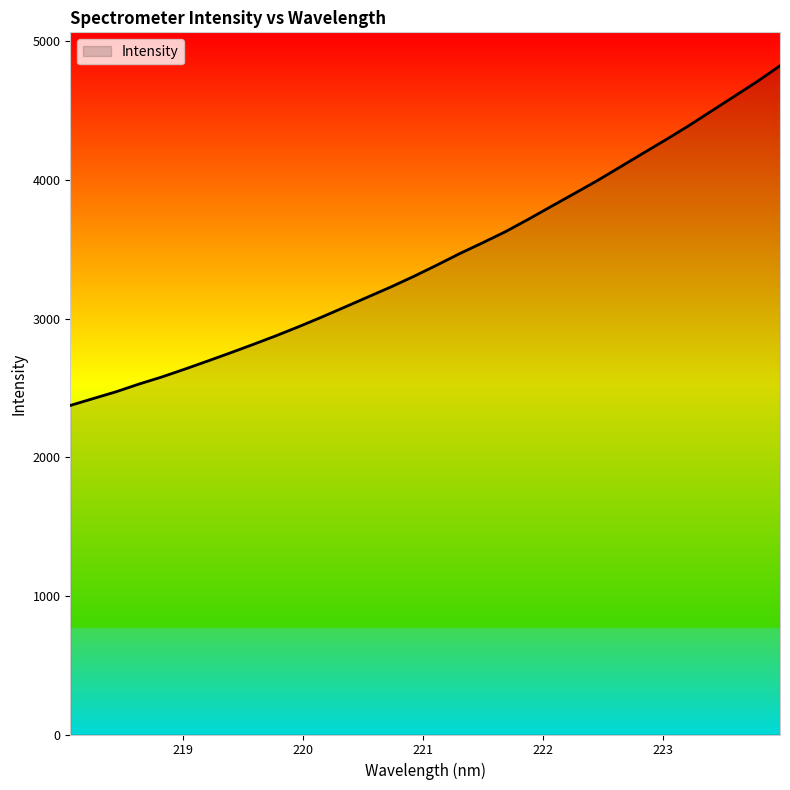

What is the maximum value shown in the chart?

4824.8